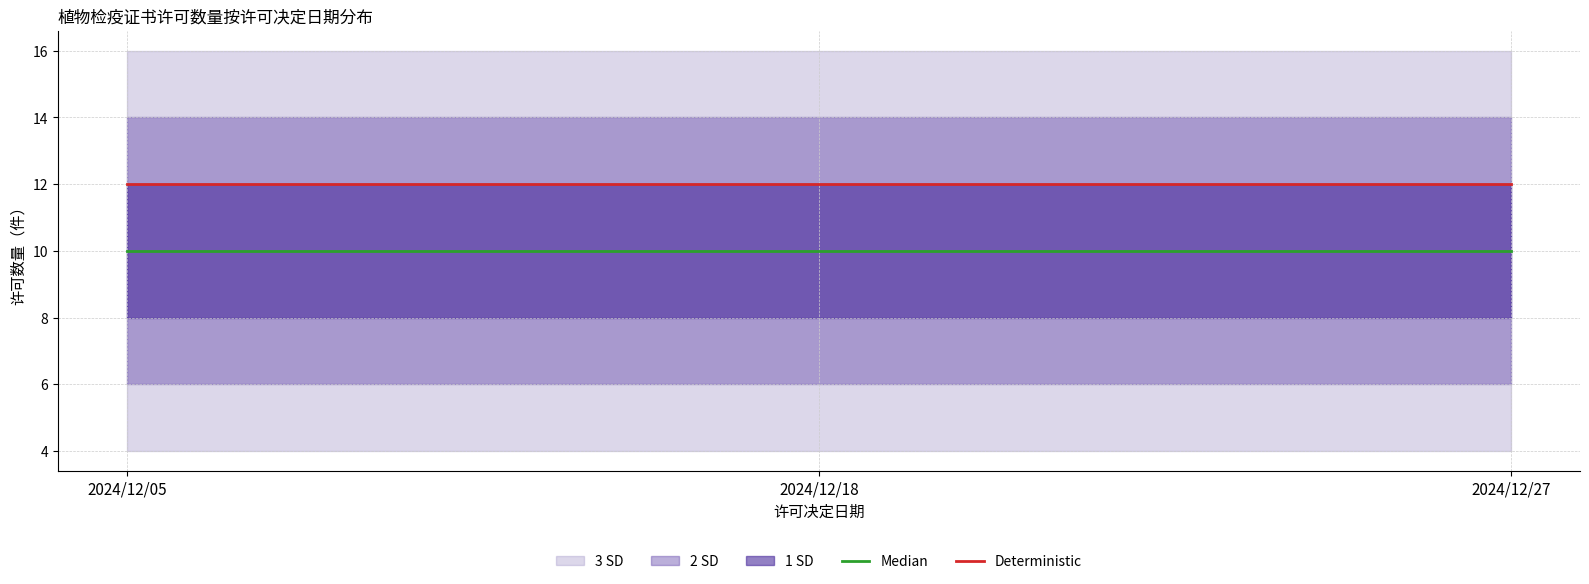

Reading left to right, what are all the values shown in this chart?

Median: 10	10	10
Deterministic: 12	12	12